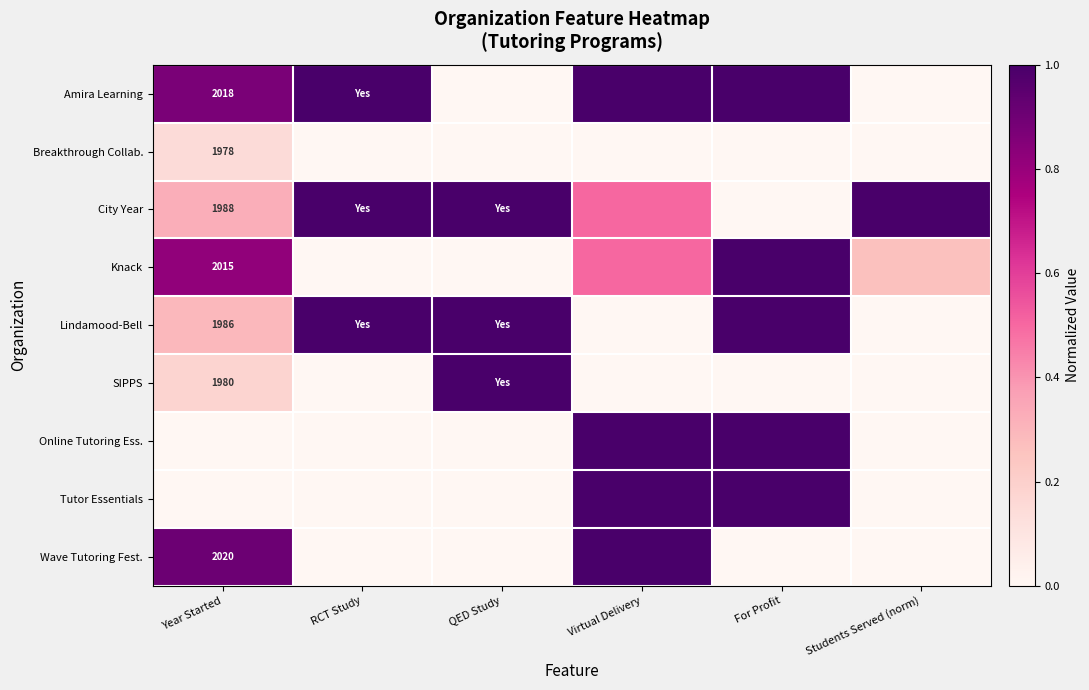

How many values in Amira Learning are above zero?

5